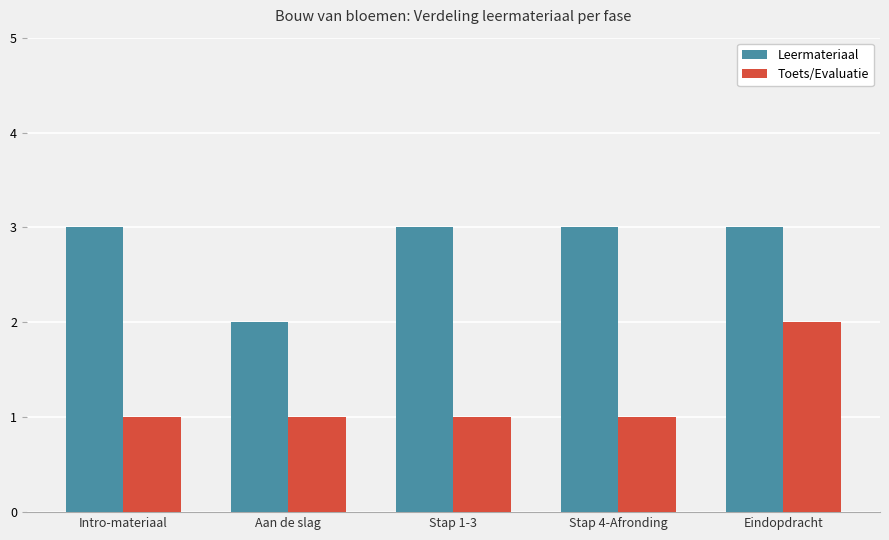

What is the difference between the Toets/Evaluatie values at Stap 4-Afronding and Eindopdracht?

1